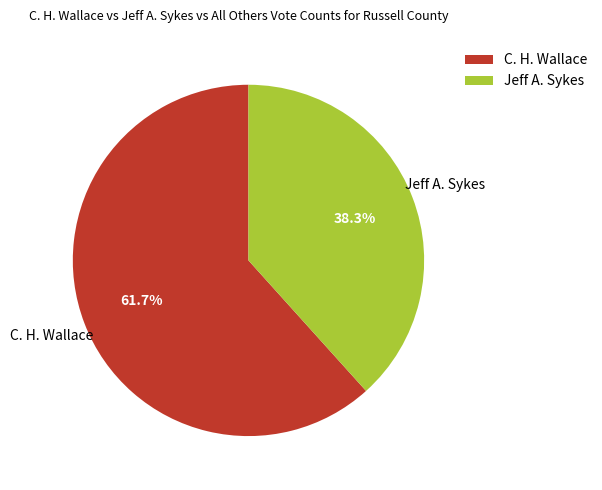

Which has a higher value, Jeff A. Sykes or C. H. Wallace?

C. H. Wallace